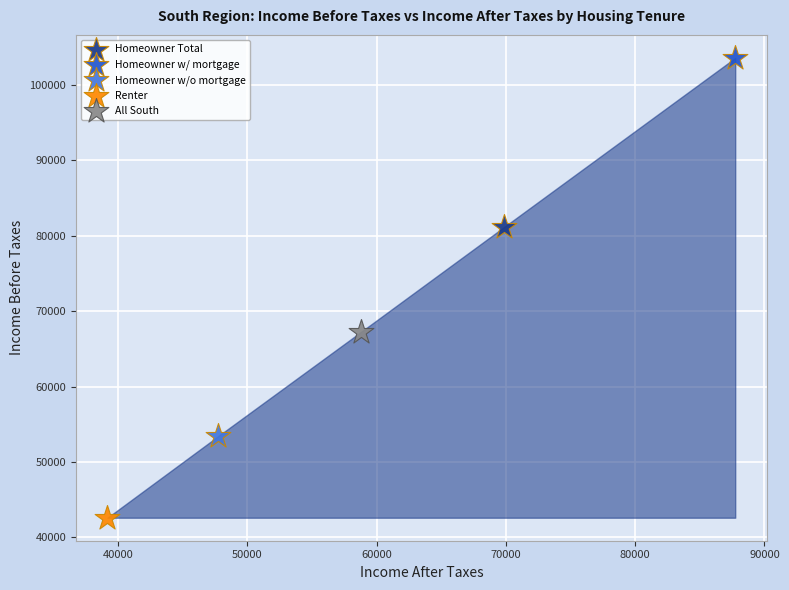

What are all the series names shown in the legend?

Homeowner Total, Homeowner w/ mortgage, Homeowner w/o mortgage, Renter, All South